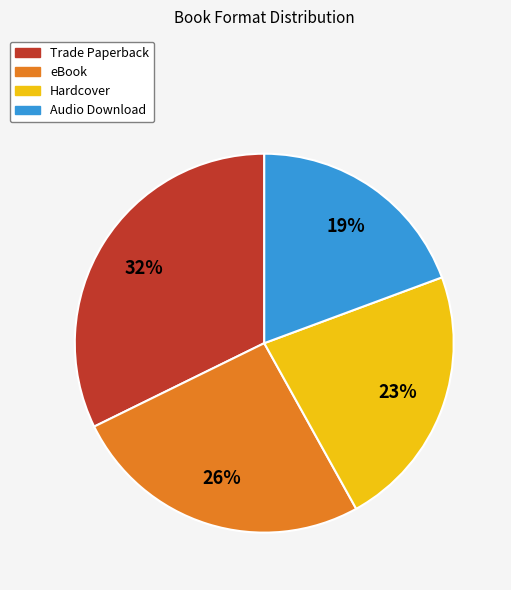

Rank the categories by value from highest to lowest.

Trade Paperback, eBook, Hardcover, Audio Download